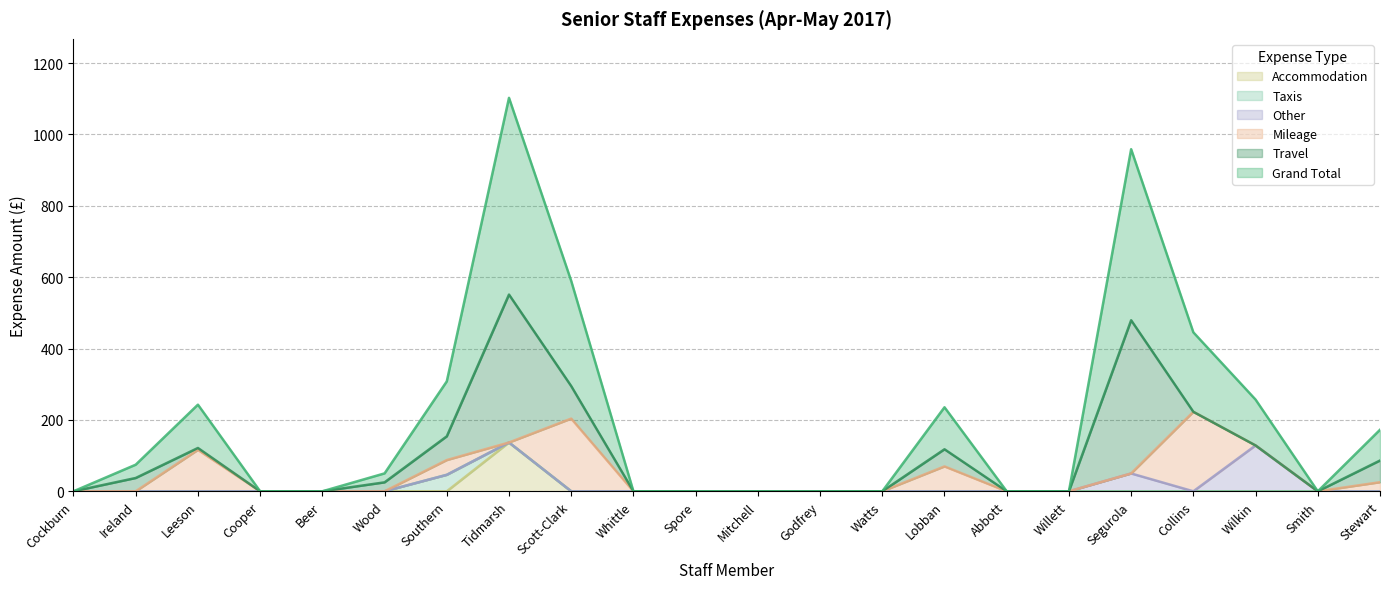

What is the difference between the maximum and second lowest values in the Other series?

128.5